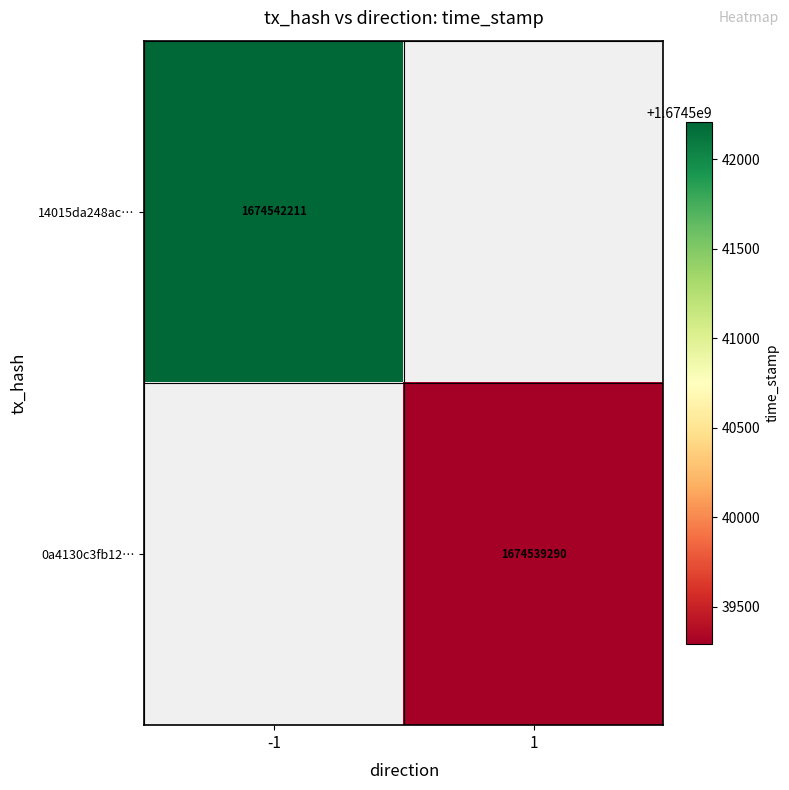

Which has a higher value, 1 or -1?

-1